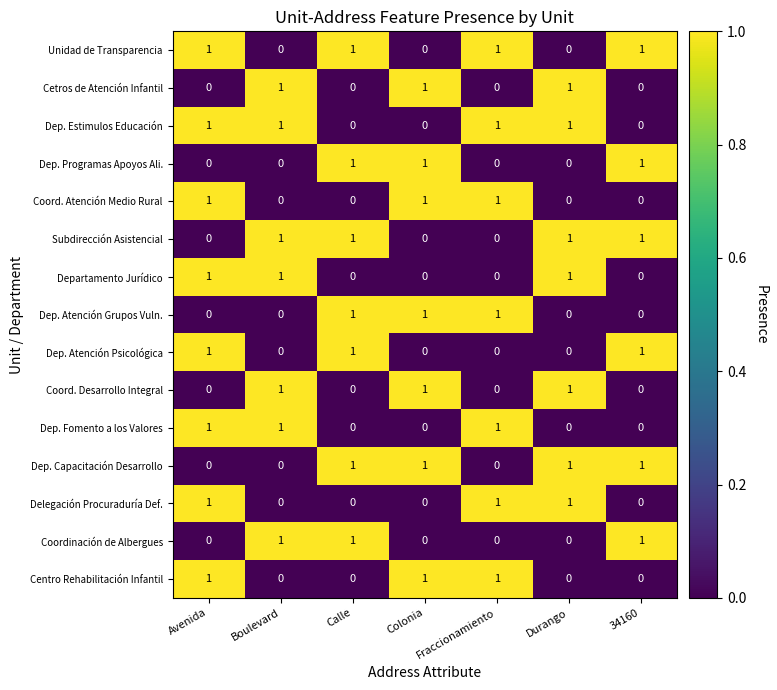

What is the sum of all Dep. Estimulos Educación values?

4